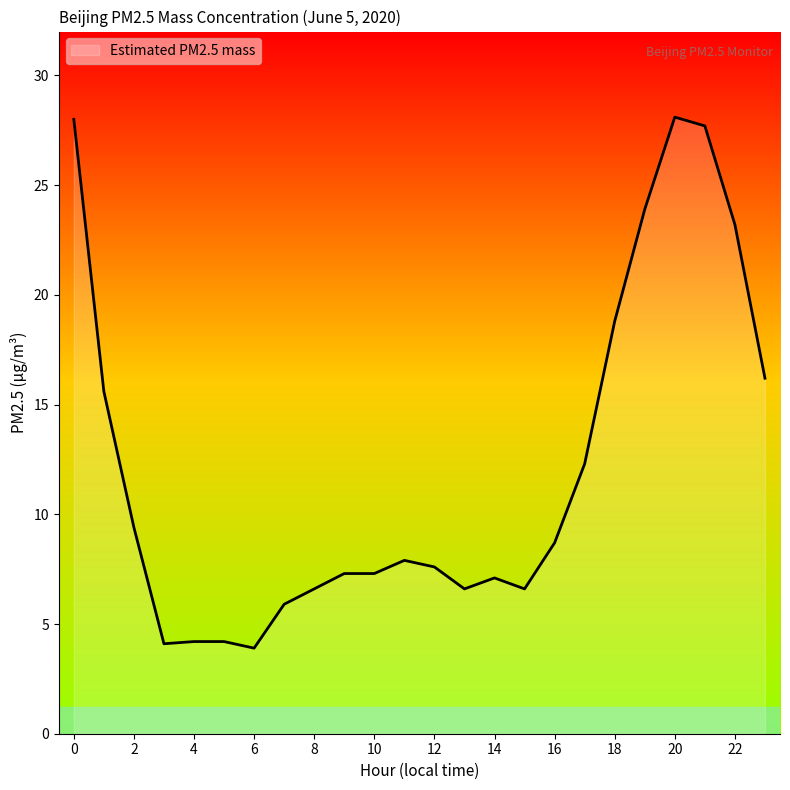

What is the minimum value shown in the chart?

3.9